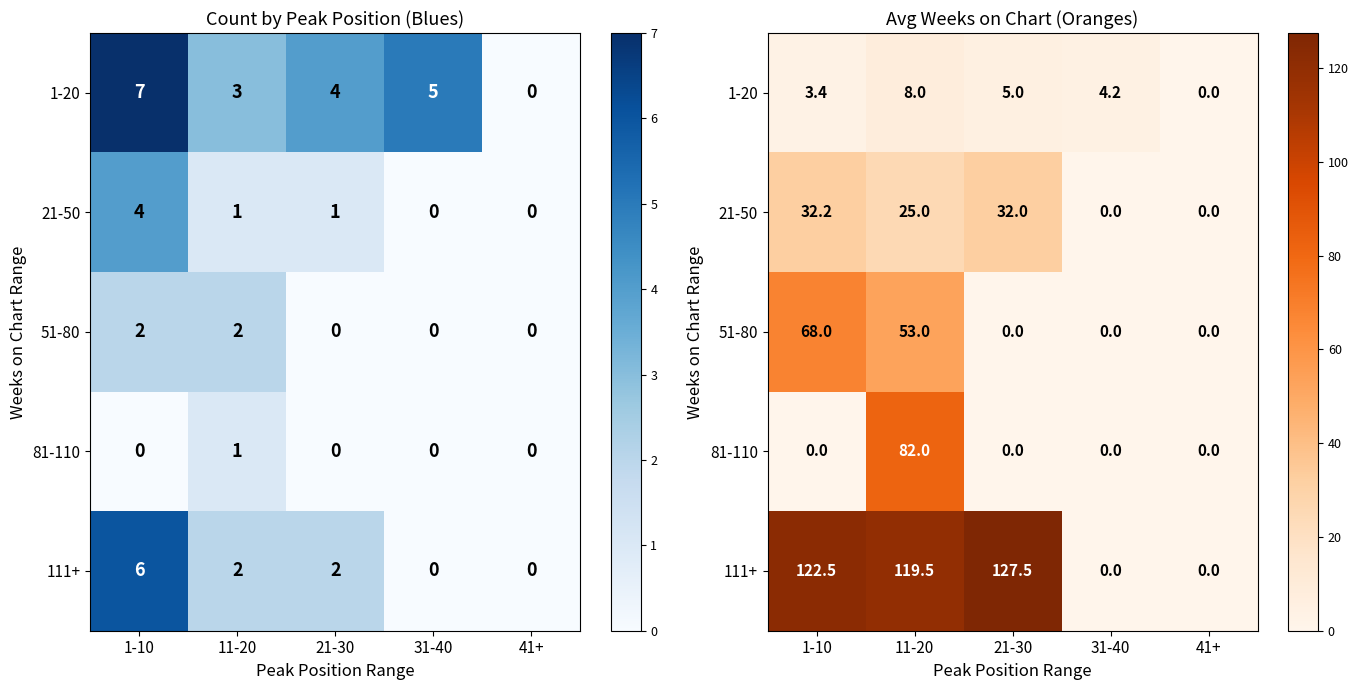

The value of 111+ at 11-20 is 66.9. True or false?

False